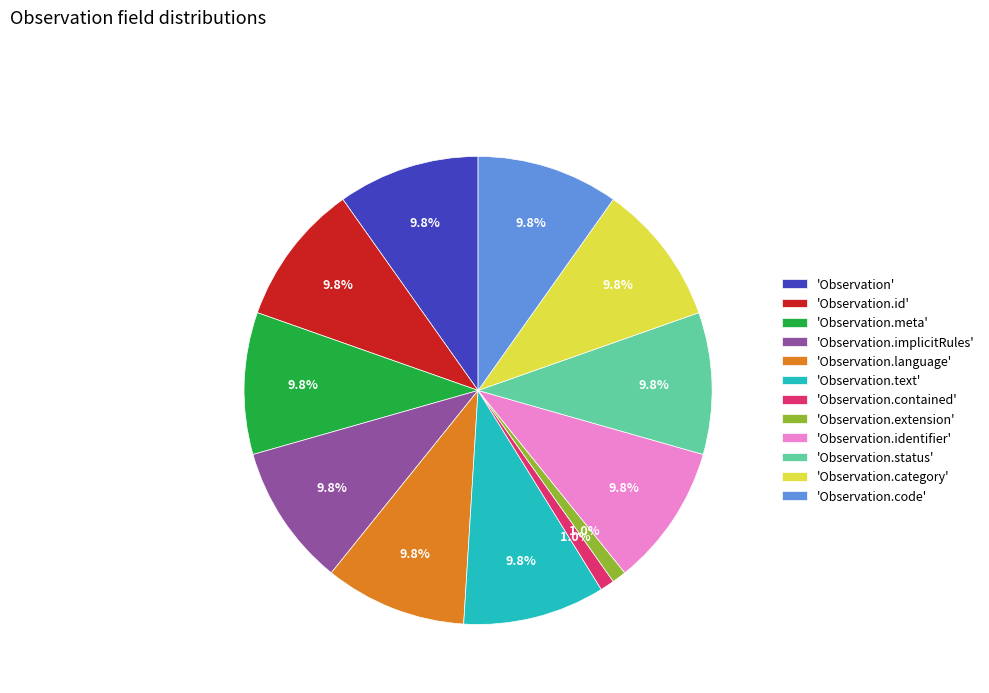

Count the number of slices in the pie.

12